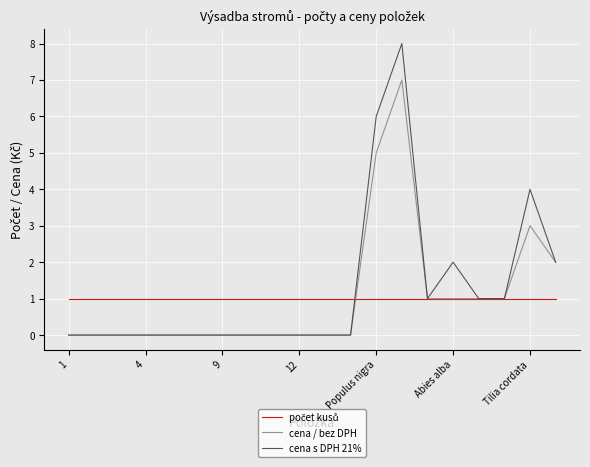

How many interior local peaks does the cena s DPH 21% series have?

3